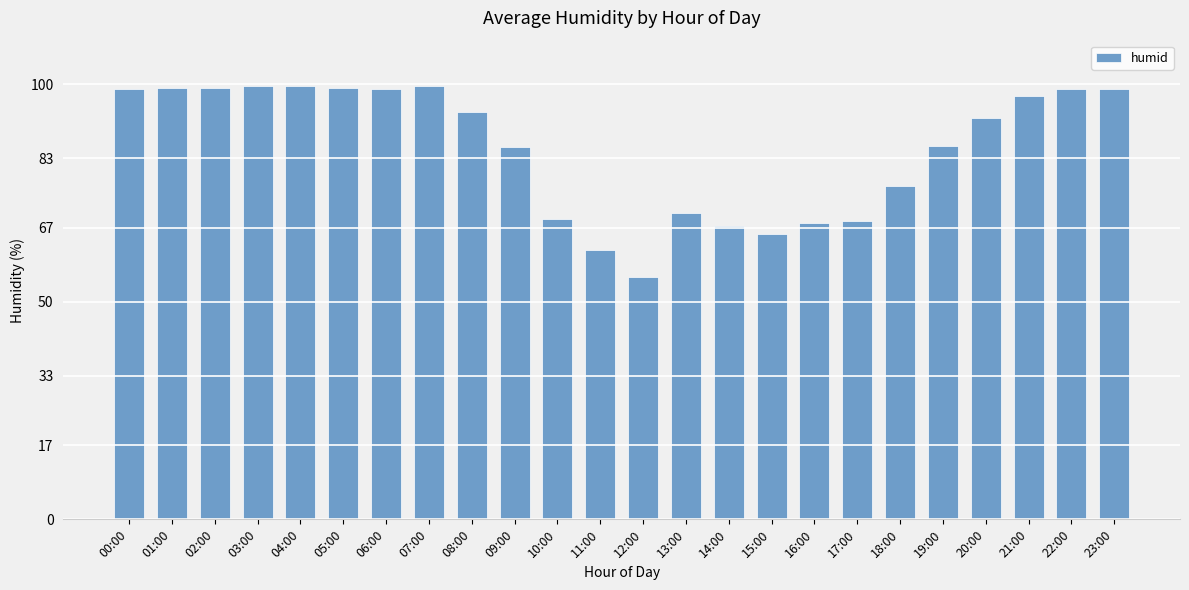

What is the smallest value displayed?

55.8